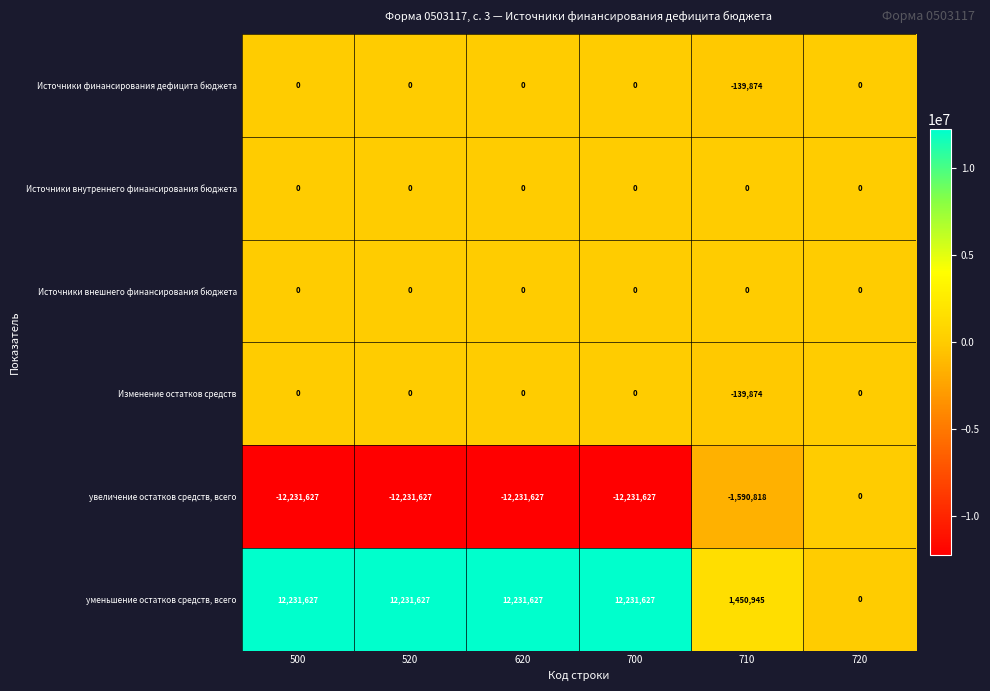

What is the greatest value displayed?

12231627